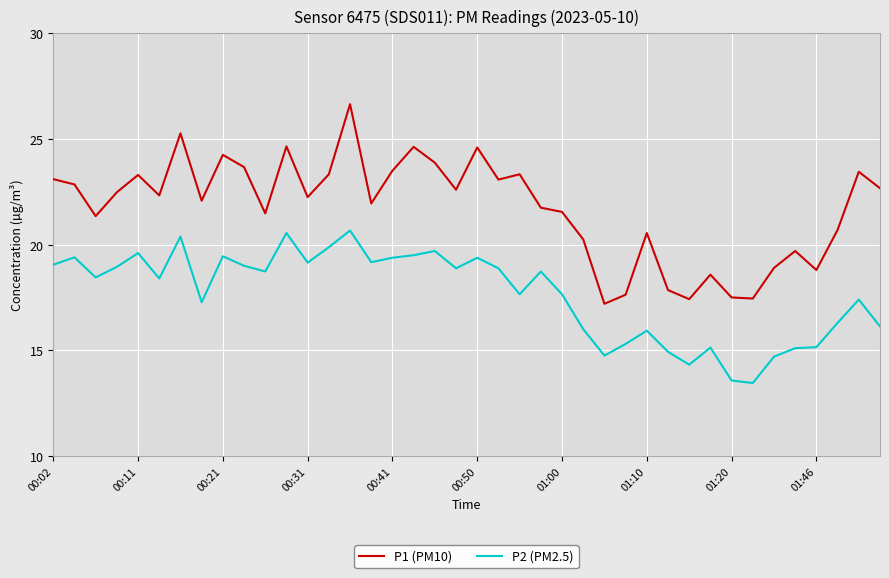

Which series has the largest range (max minus min)?

P1 (PM10)